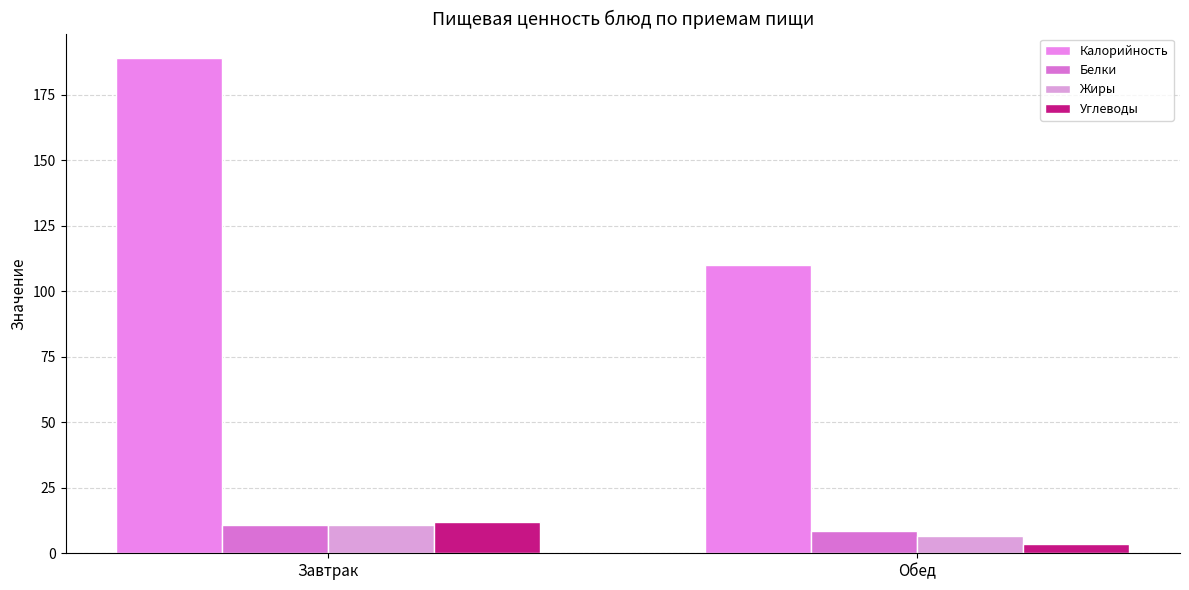

What are all the series names shown in the legend?

Калорийность, Белки, Жиры, Углеводы